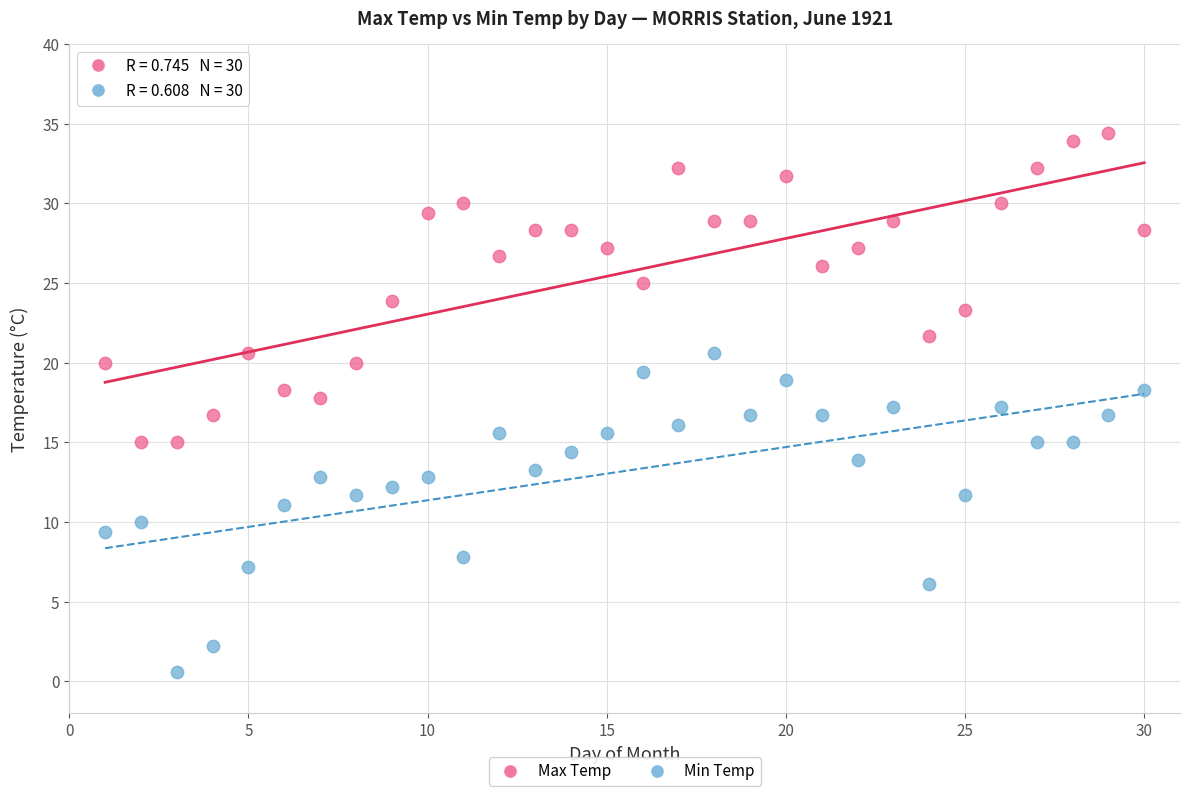

Across all data points, what is the range of X values (max minus min)?

29.0